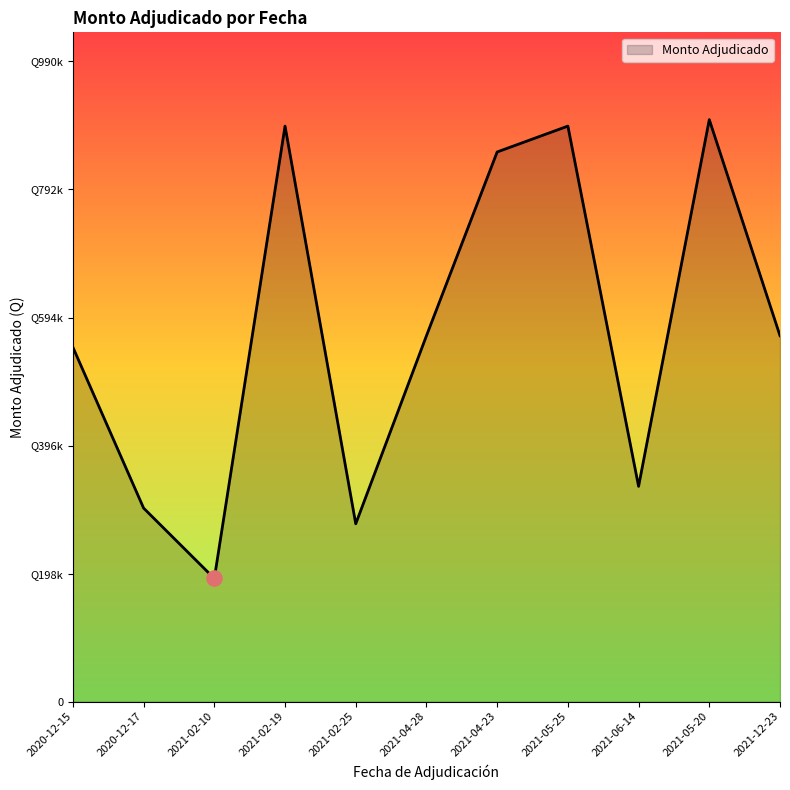

What is the change in value from 2021-05-25 to 2021-12-23?

-324197.6